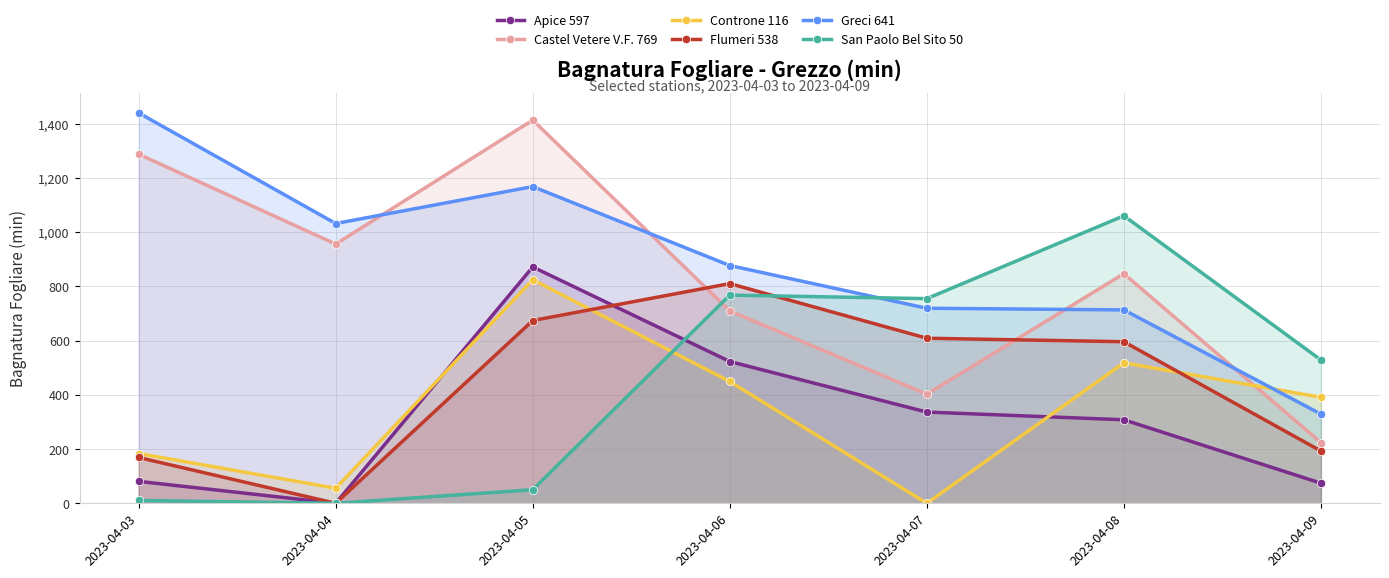

At which label is Apice 597 closest to 435?

2023-04-06